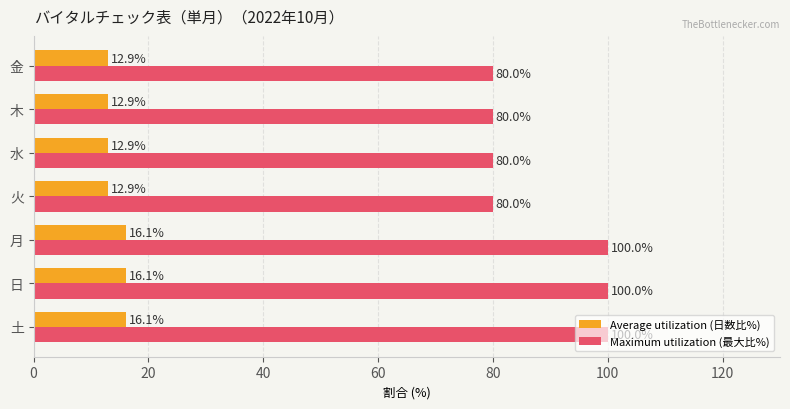

True or false: Average utilization (日数比%) has a value of 16.1 at 月.

True